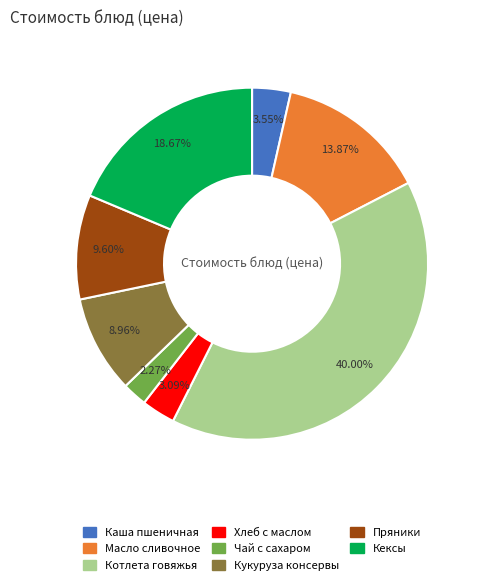

What portion of the pie excludes Хлеб с маслом?

96.9%